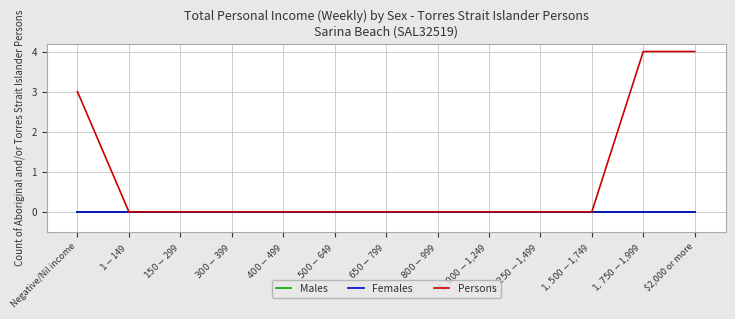

How many lines are shown in the chart?

3